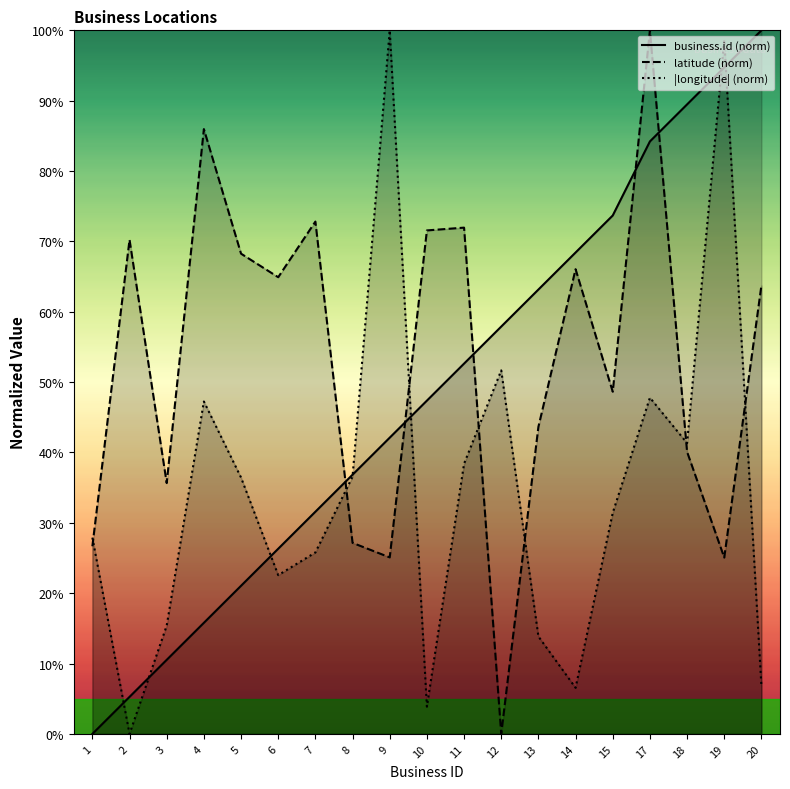

Which category has the highest value across all series?

20